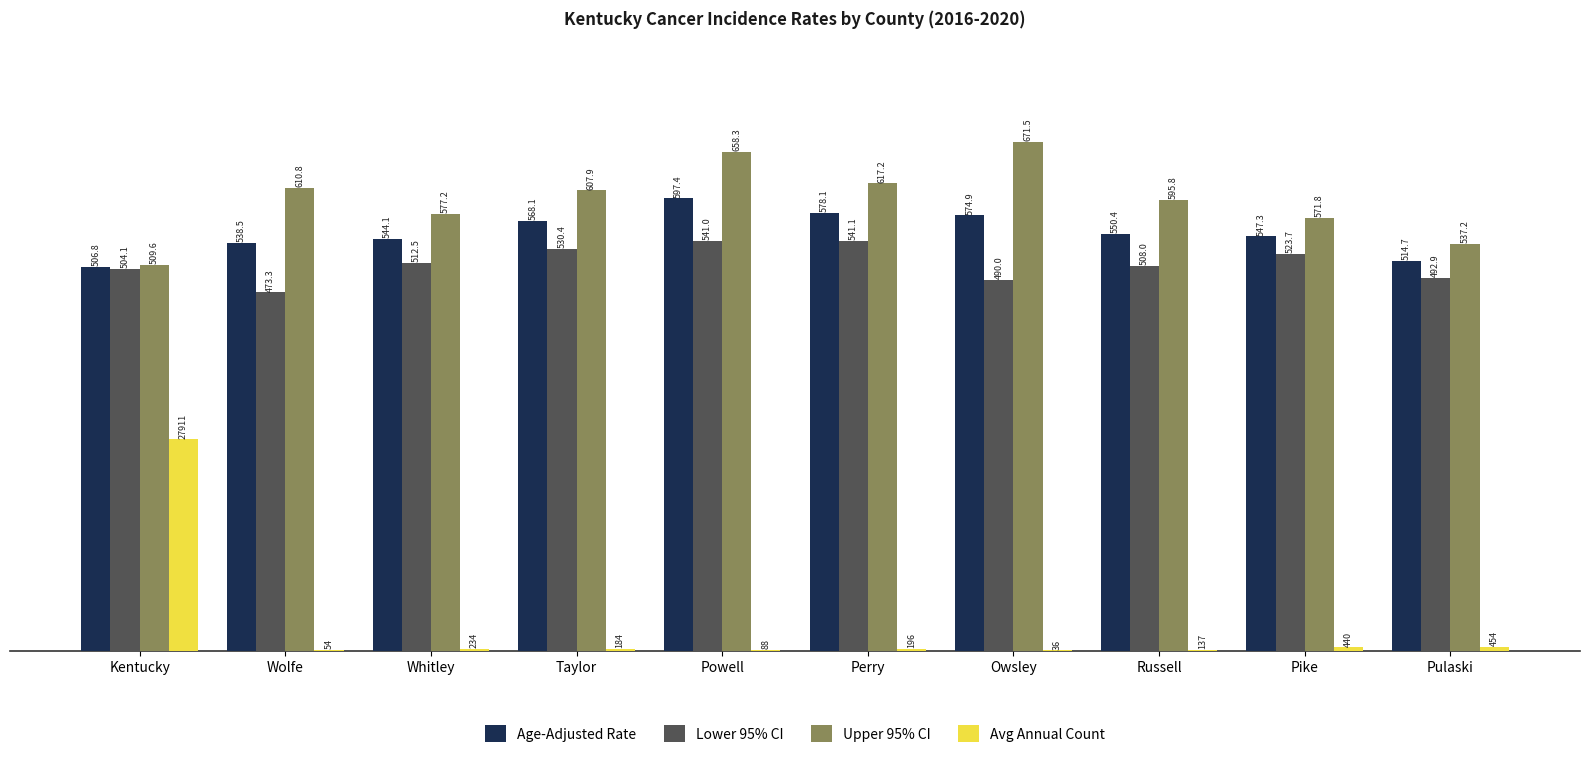

How many distinct data groups are displayed?

4